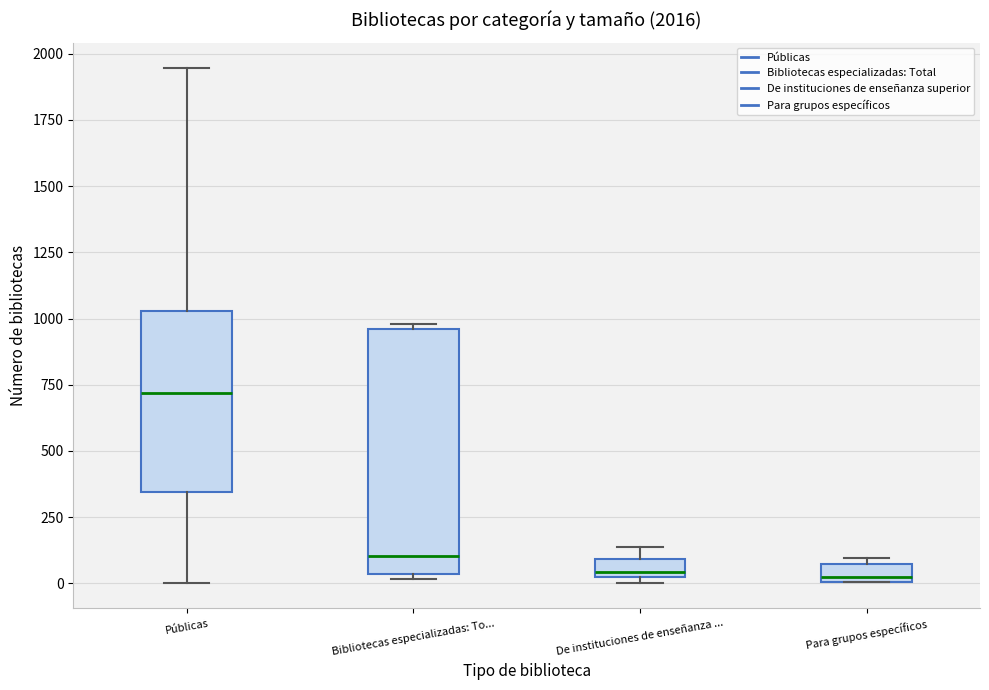

Which box is the tallest, from its lower edge to its upper edge?

Bibliotecas especializadas: To...